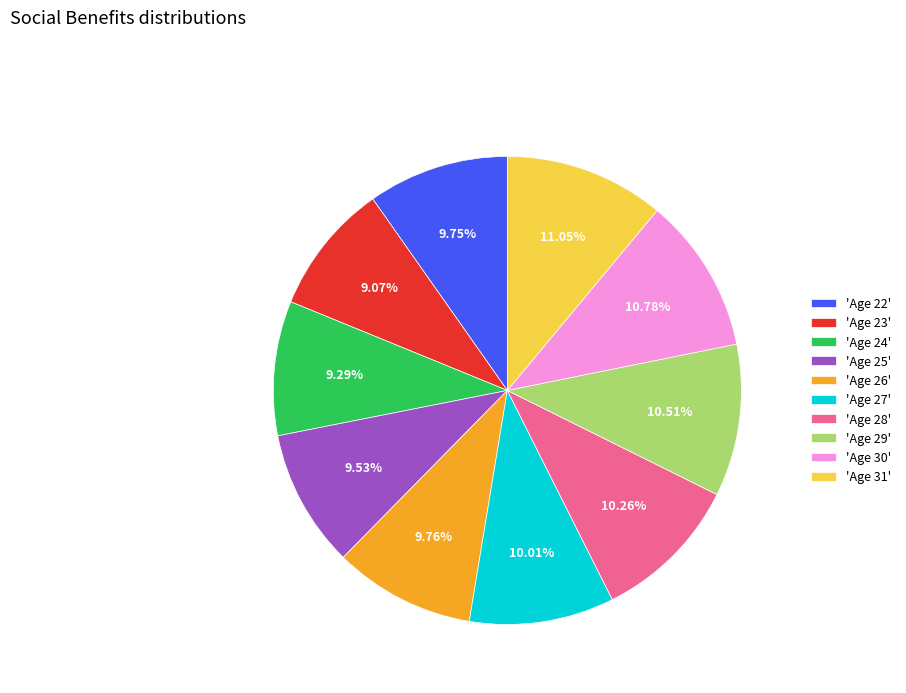

Count the number of slices in the pie.

10